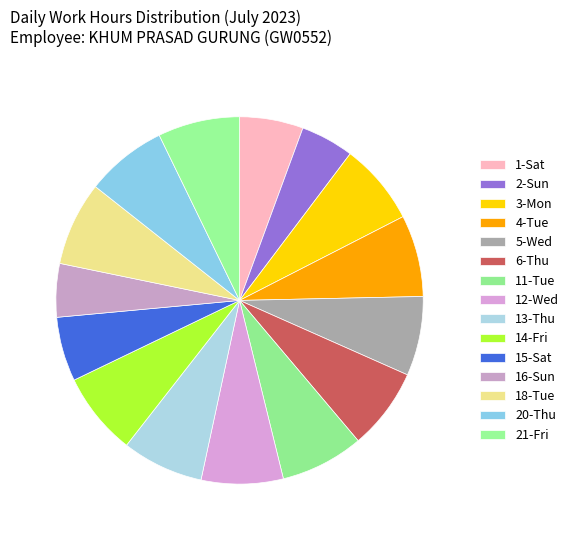

What is the ratio of the value at 12-Wed to the value at 5-Wed?

1.0